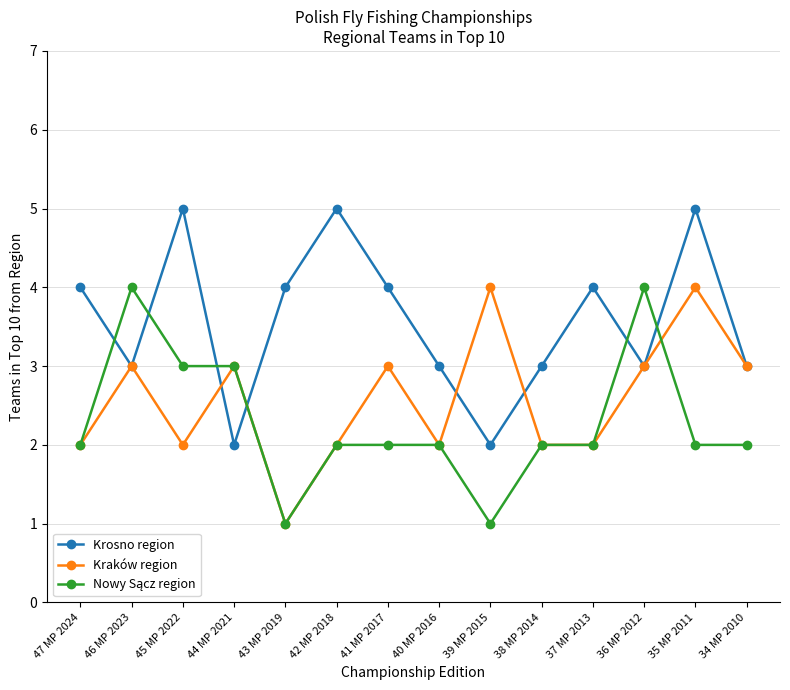

Which series changed the most between 45 MP 2022 and 35 MP 2011?

Kraków region